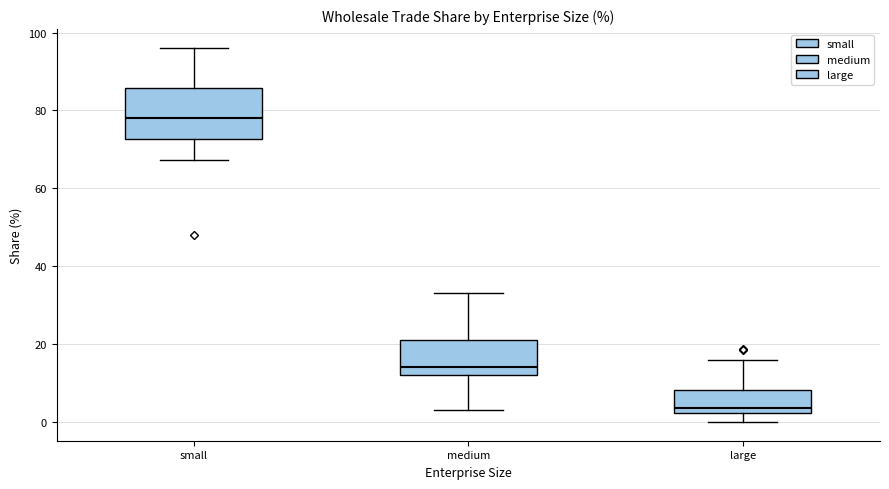

Reading left to right, transcribe this box plot: for each box, give where its median line is, the range the box spans, and where its two whiskers end, as read against the y-axis. The values are not printed on the chart, so give them approximately, as read against the axis.

small: median 78, box 72 to 86, whiskers 68 to 96
medium: median 14, box 12 to 22, whiskers 4 to 34
large: median 4, box 2 to 8, whiskers 0 to 16